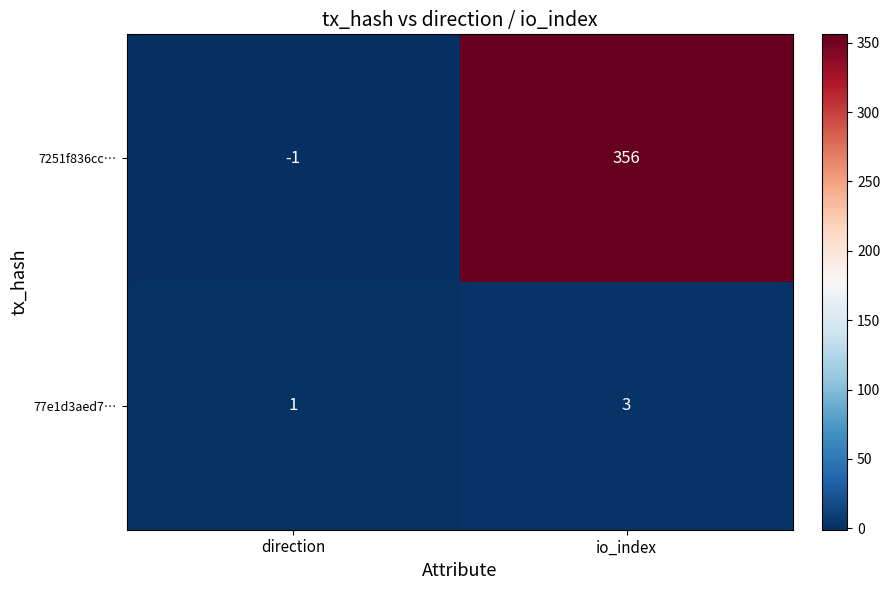

Which label corresponds to the smallest value in the chart?

direction